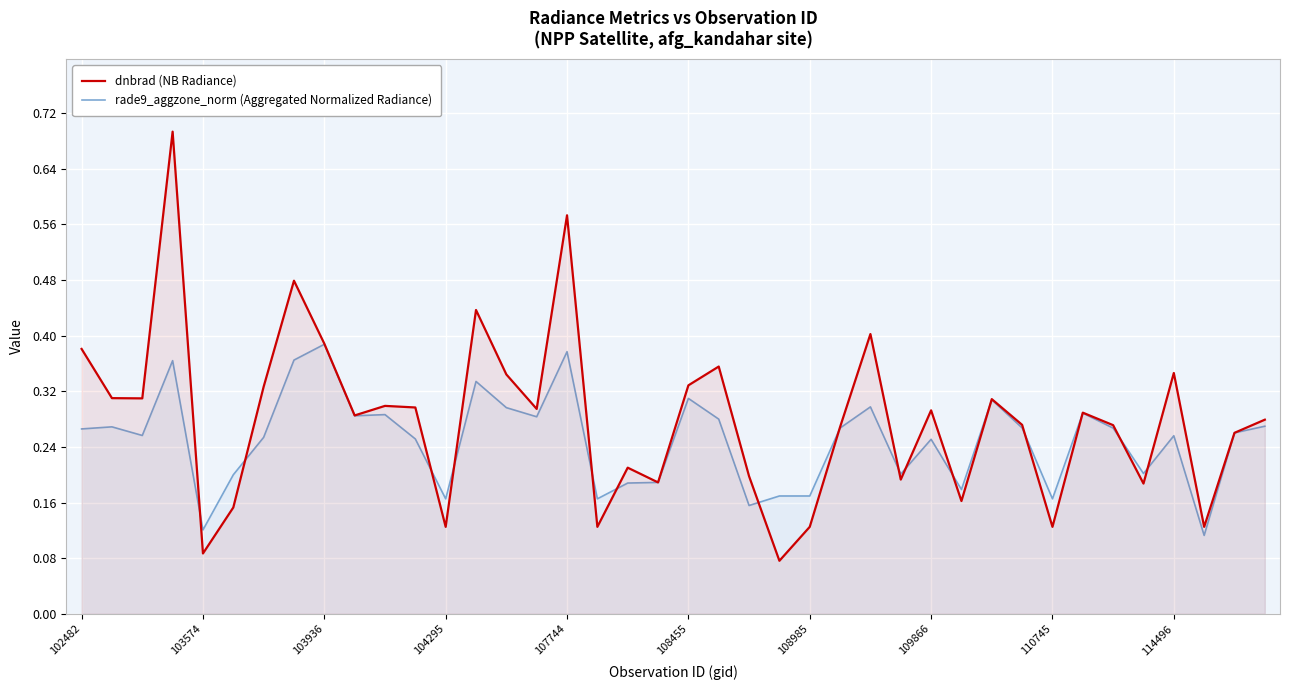

After their last crossing, which series has the higher values: dnbrad (NB Radiance) or rade9_aggzone_norm (Aggregated Normalized Radiance)?

dnbrad (NB Radiance)